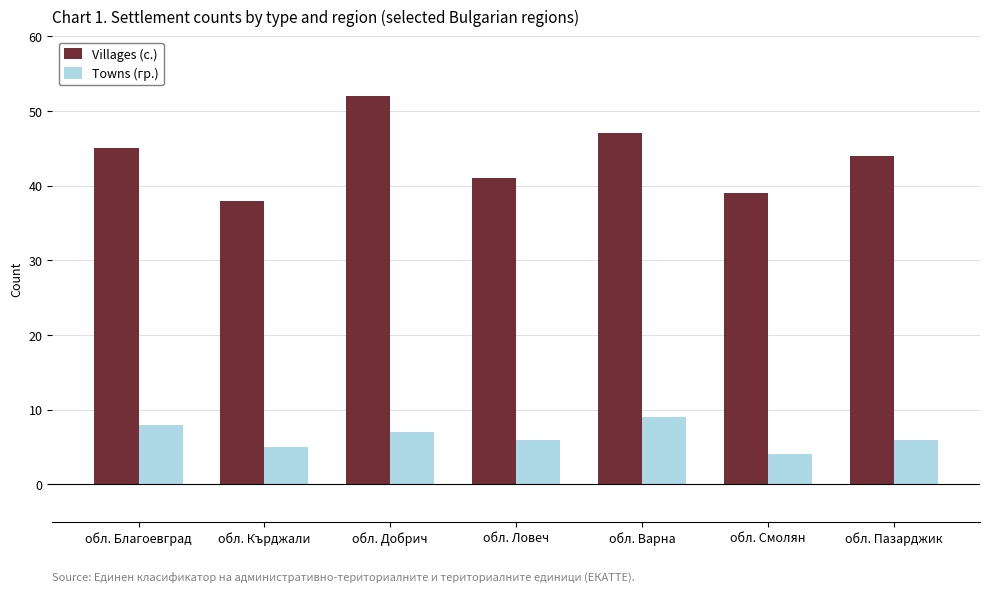

Count the number of data series in this chart.

2